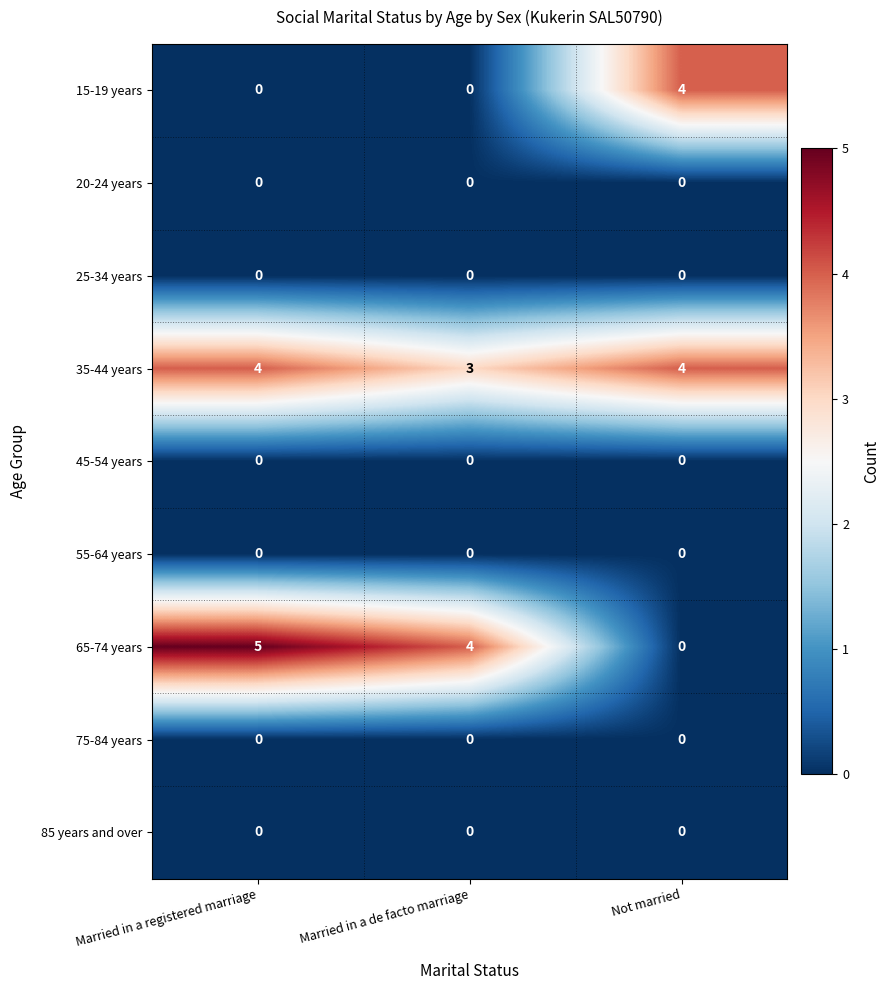

What is the greatest value displayed?

5